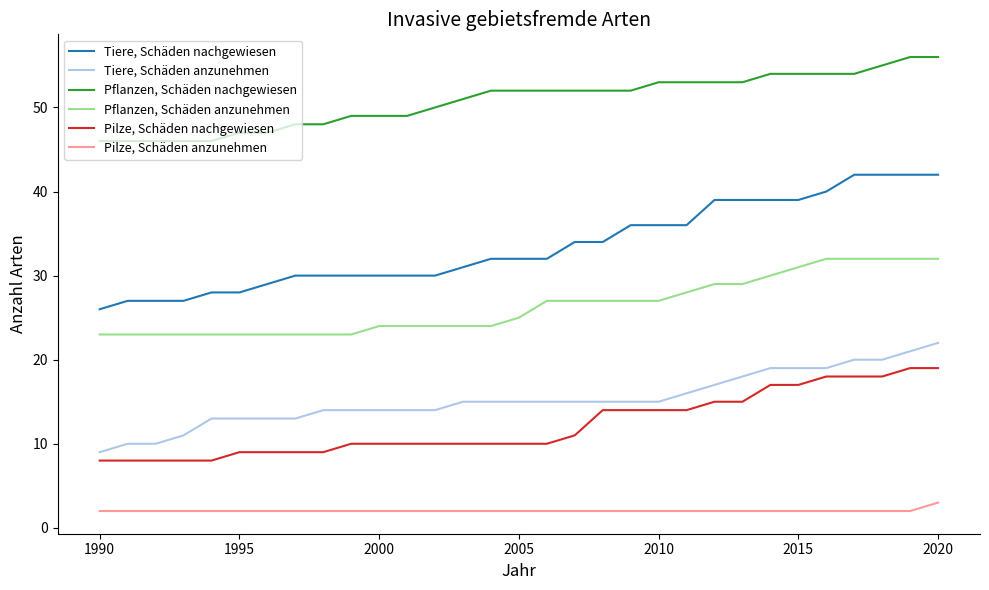

True or false: Pflanzen, Schäden nachgewiesen and Pflanzen, Schäden anzunehmen intersect in this chart.

False